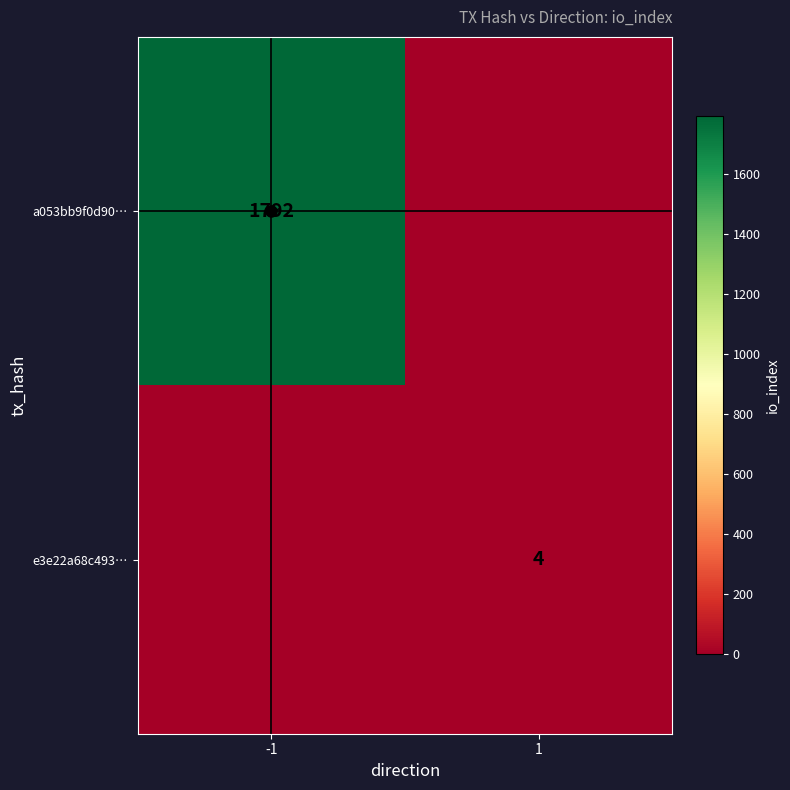

What is the total value across all series at -1?

1792